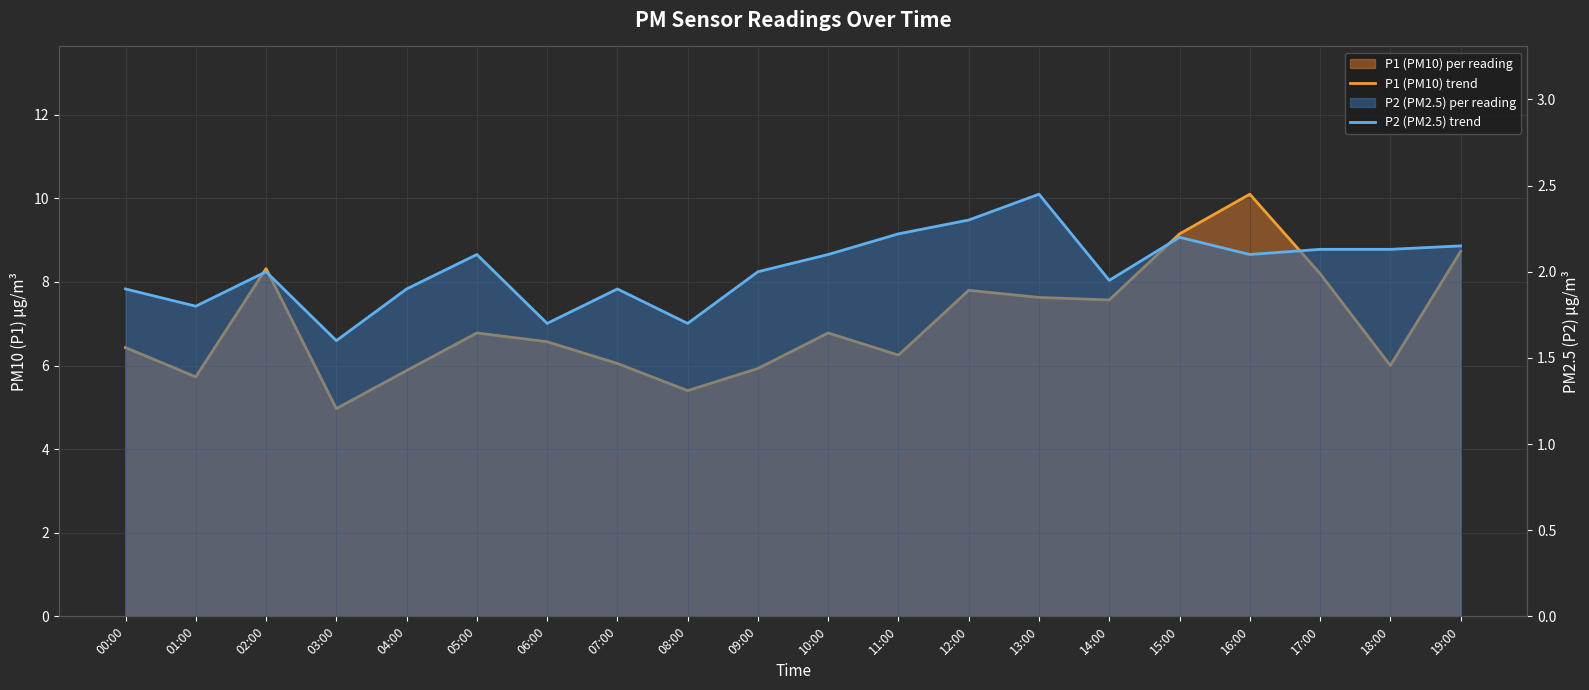

How many series are shown in this chart?

2